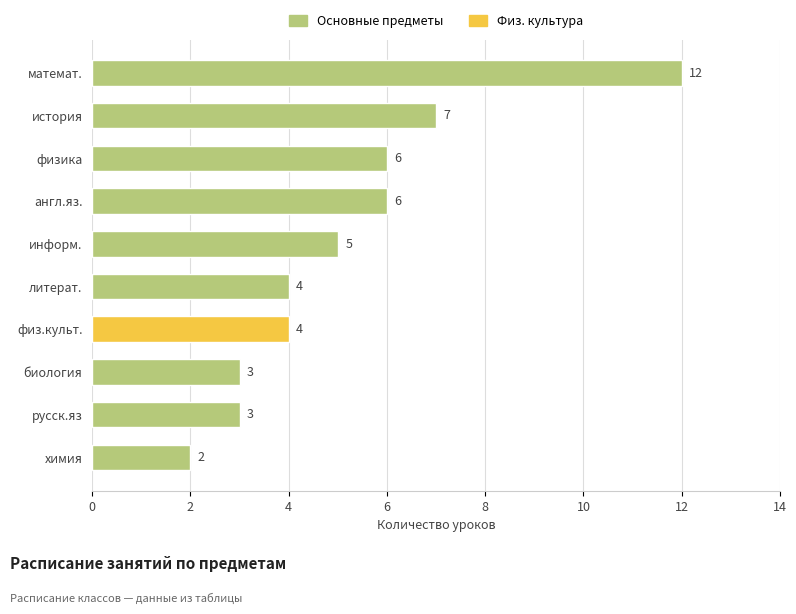

Is it true that the value at физ.культ. is 6?

False